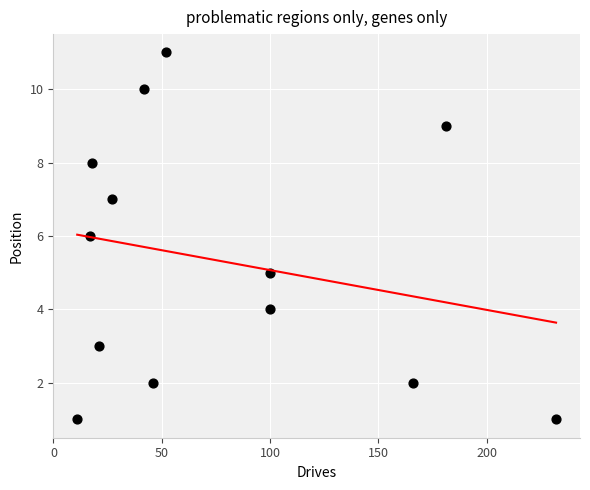

What is the range of X values (max minus min)?

221